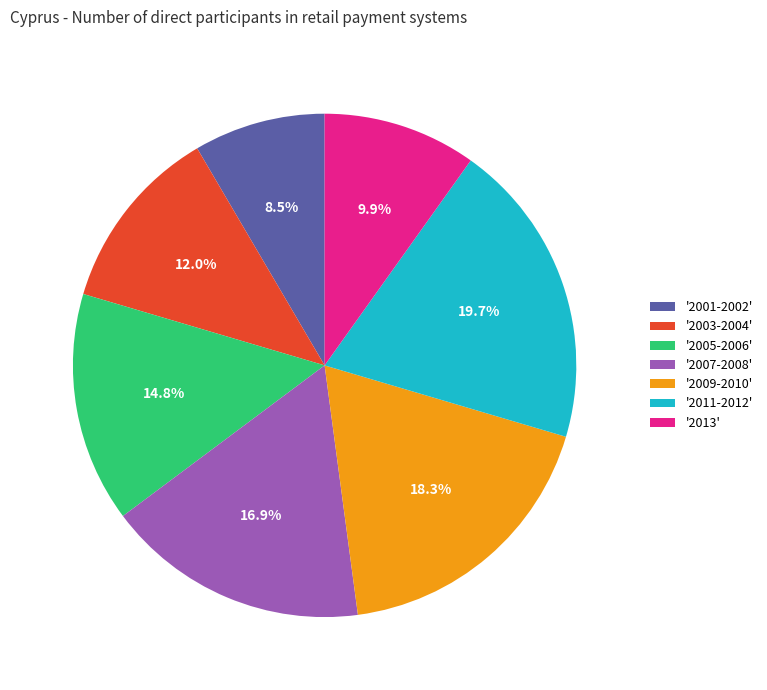

Combined, do '2007-2008' and '2005-2006' account for over 50%?

No